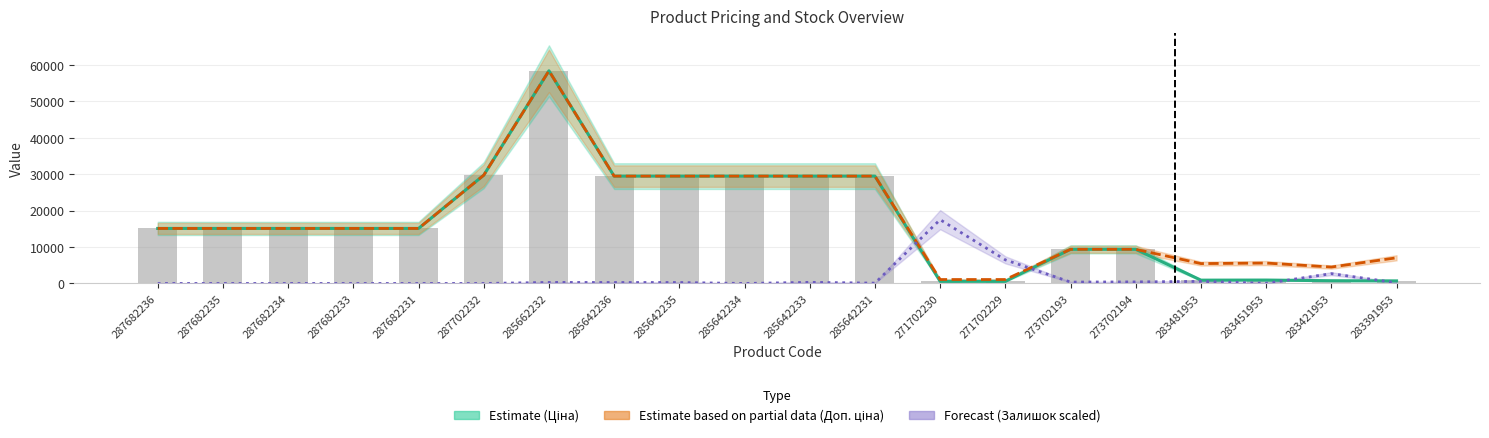

Read the Залишок value at 283421953.

2694.8